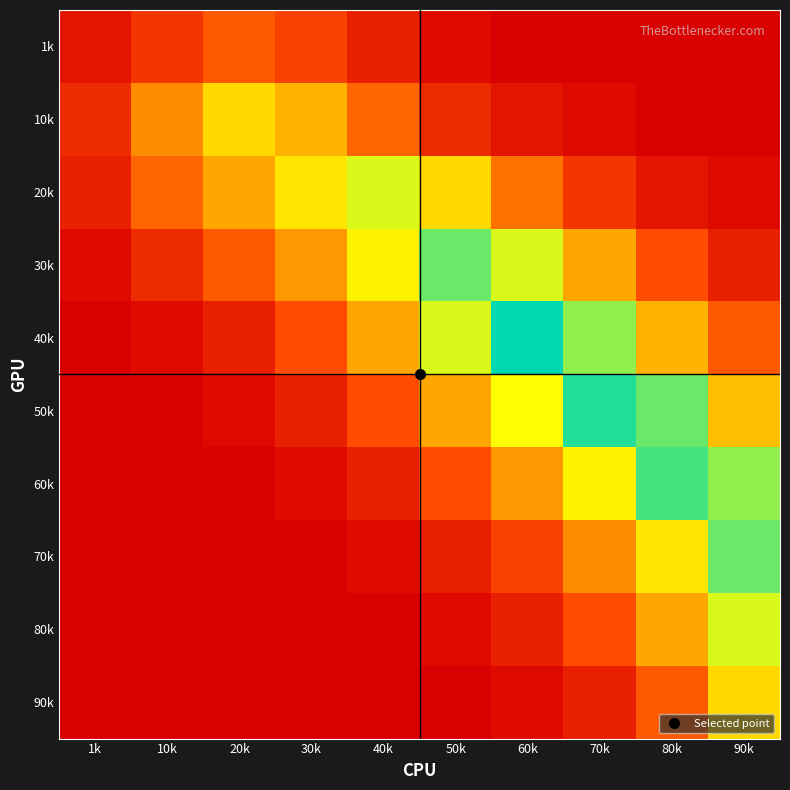

At how many categories does at least one series exceed 5?

9